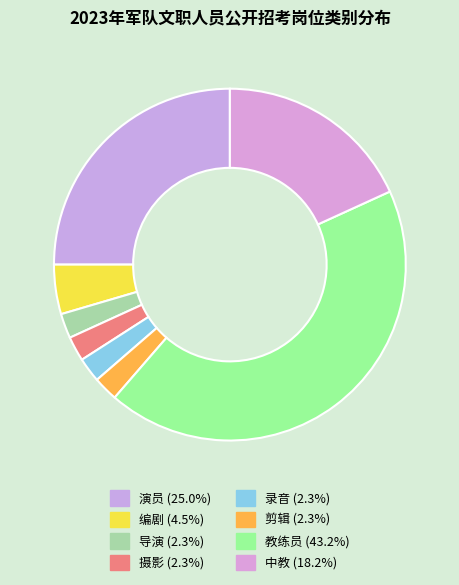

To the nearest percent, what is the combined percentage of 摄影 and 教练员?

45%